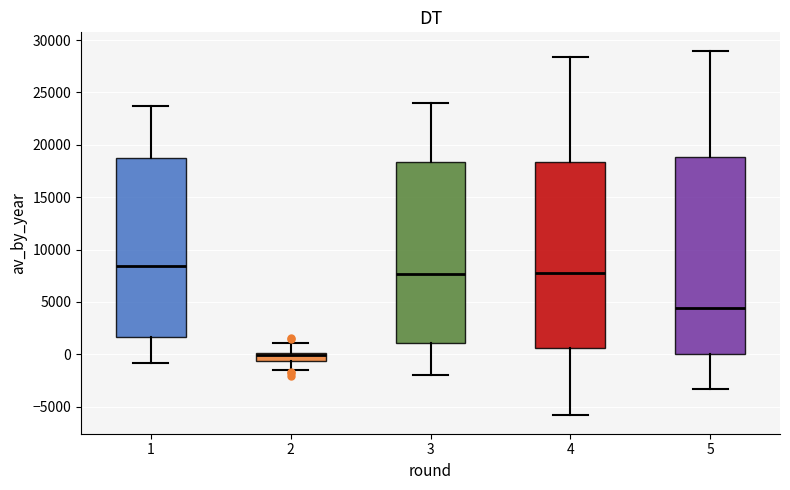

Which box is the tallest, from its lower edge to its upper edge?

5